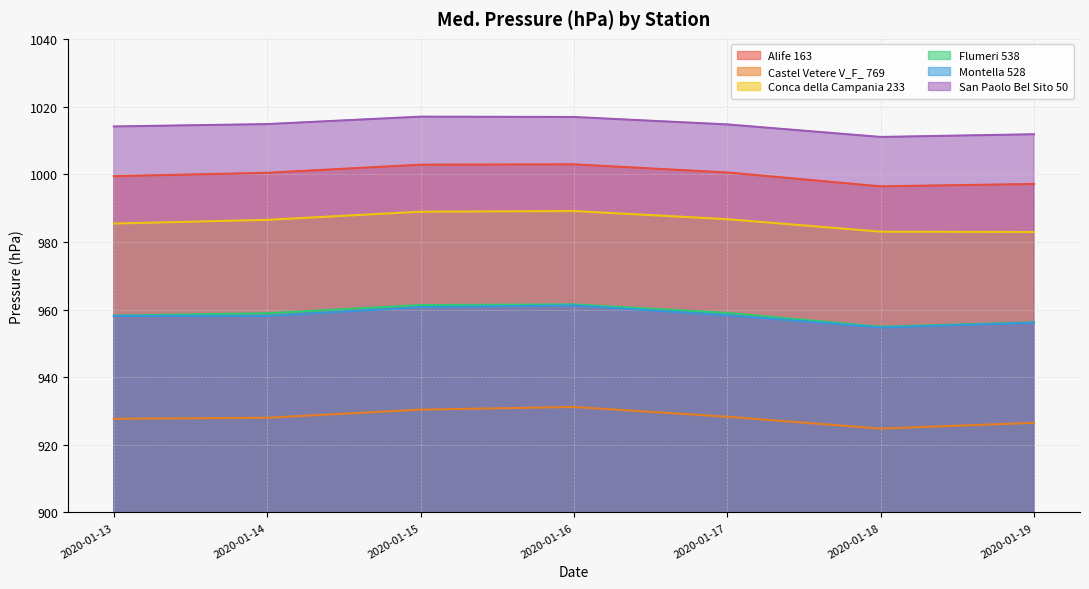

What is the lowest value of the Flumeri 538 series?

954.9